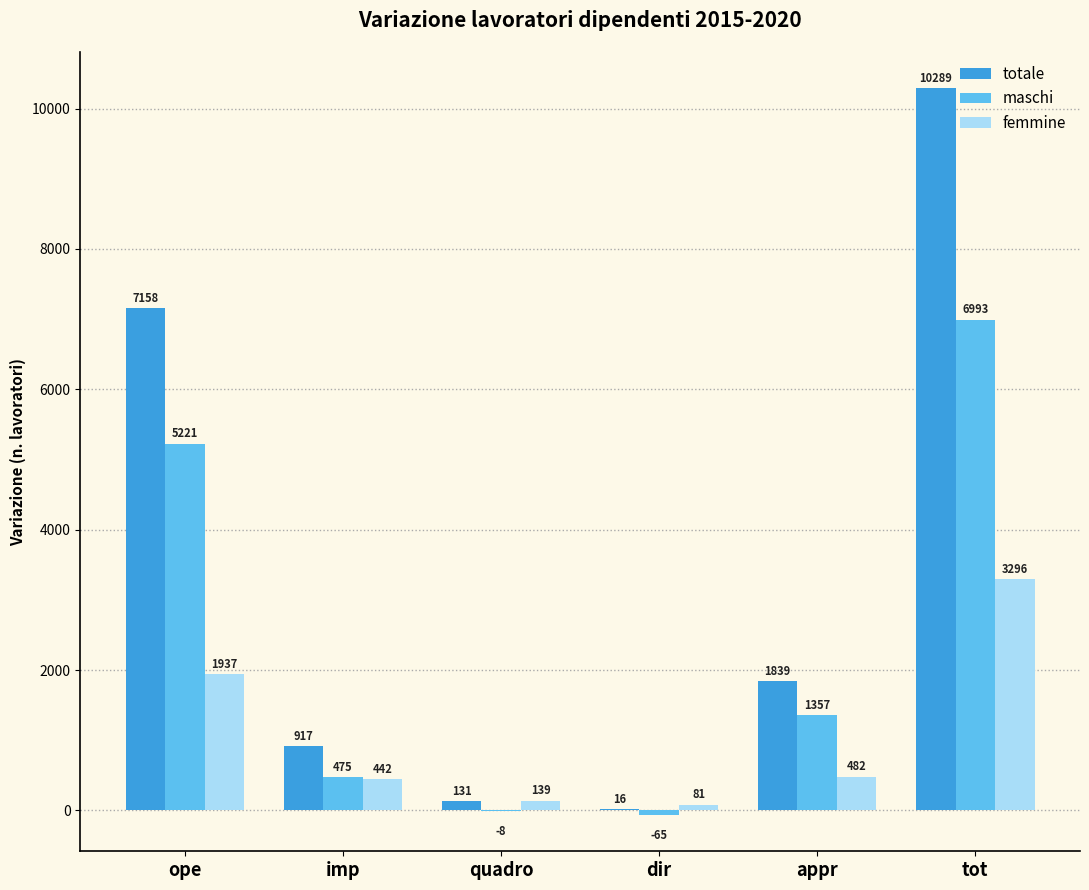

What is the highest value of the femmine series?

3296